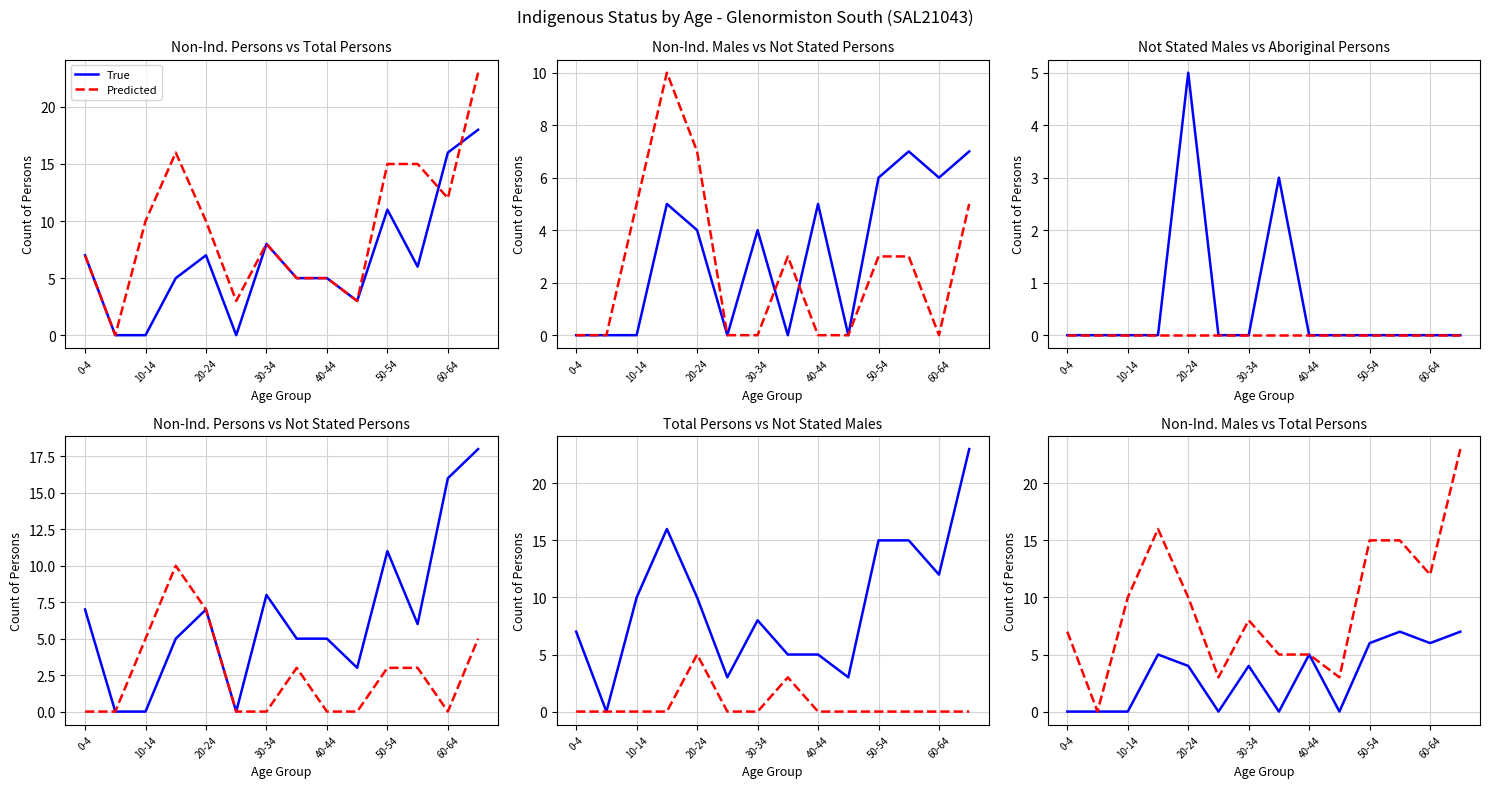

At which category is the sum across all series the highest?

13